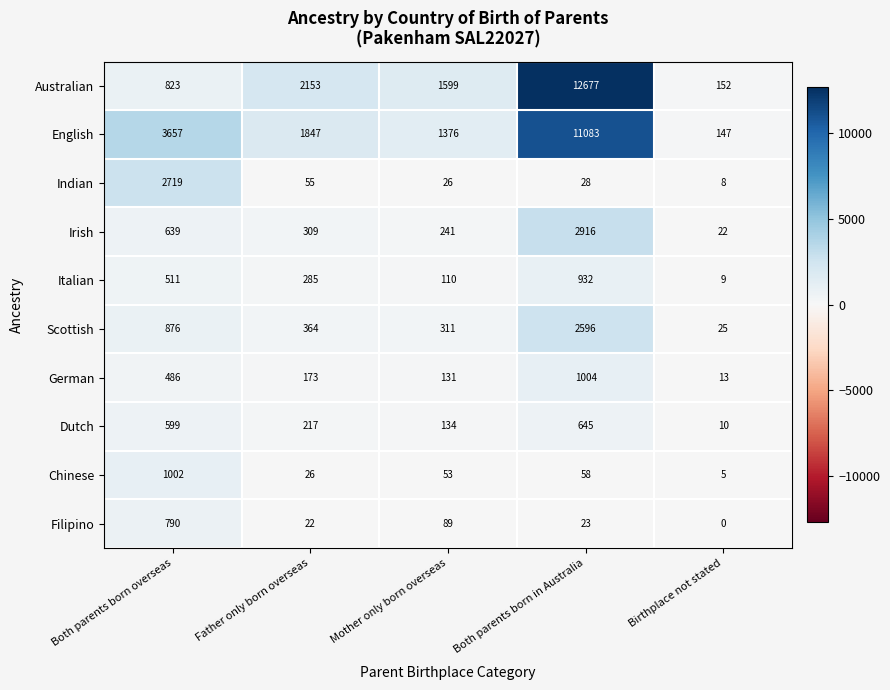

How many series are shown in this chart?

10